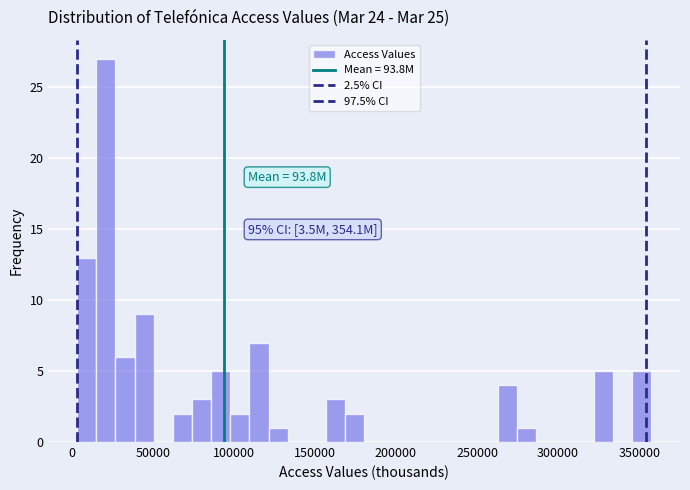

Read against the x-axis, roughly where is the centre of the tallest bar?

20000